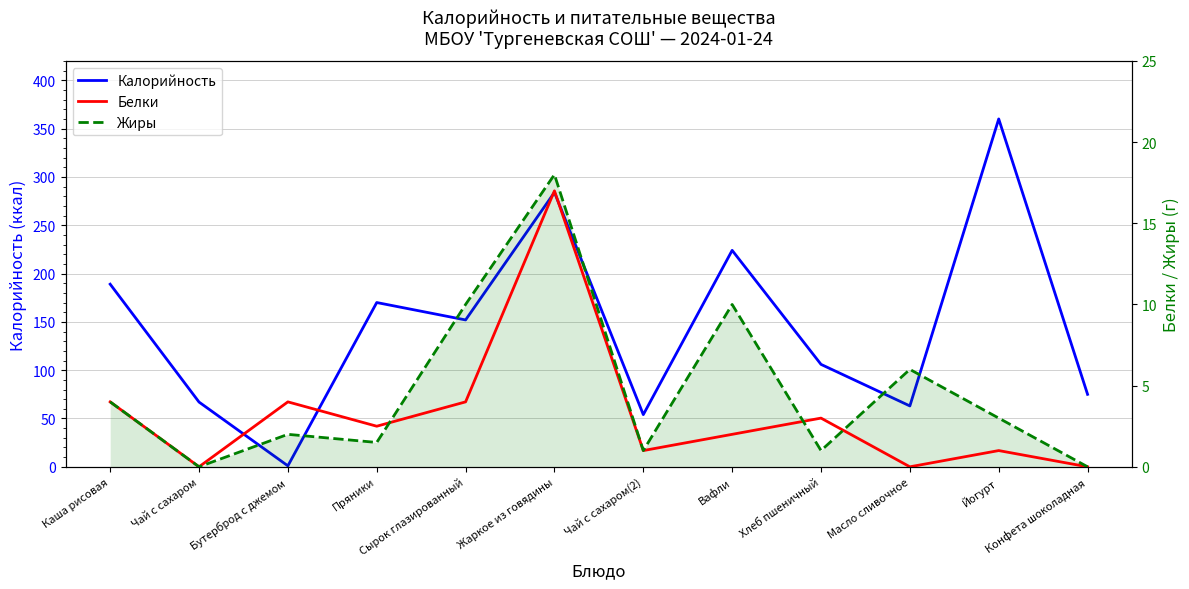

What is the difference between the maximum and minimum values in the Жиры series?

18.0